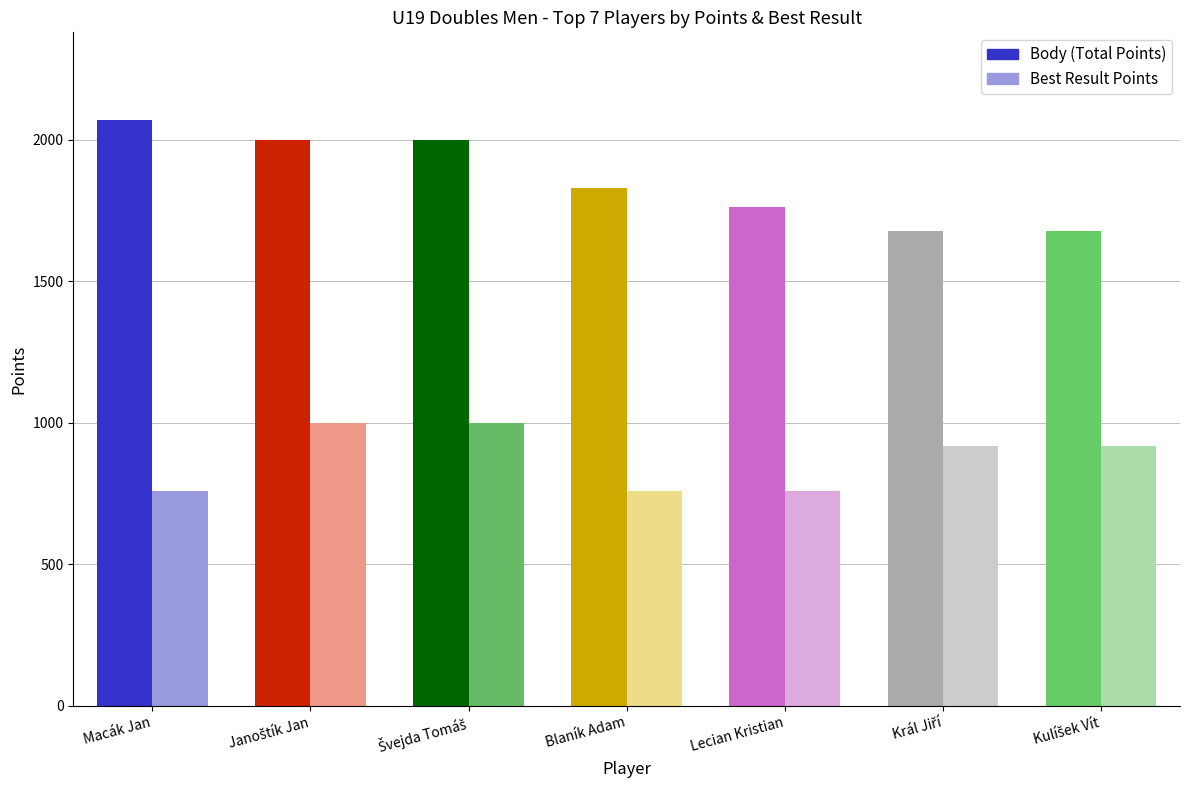

Rank the categories by Best Result Points value from lowest to highest.

Macák Jan, Blaník Adam, Lecian Kristian, Král Jiří, Kulíšek Vít, Janoštík Jan, Švejda Tomáš